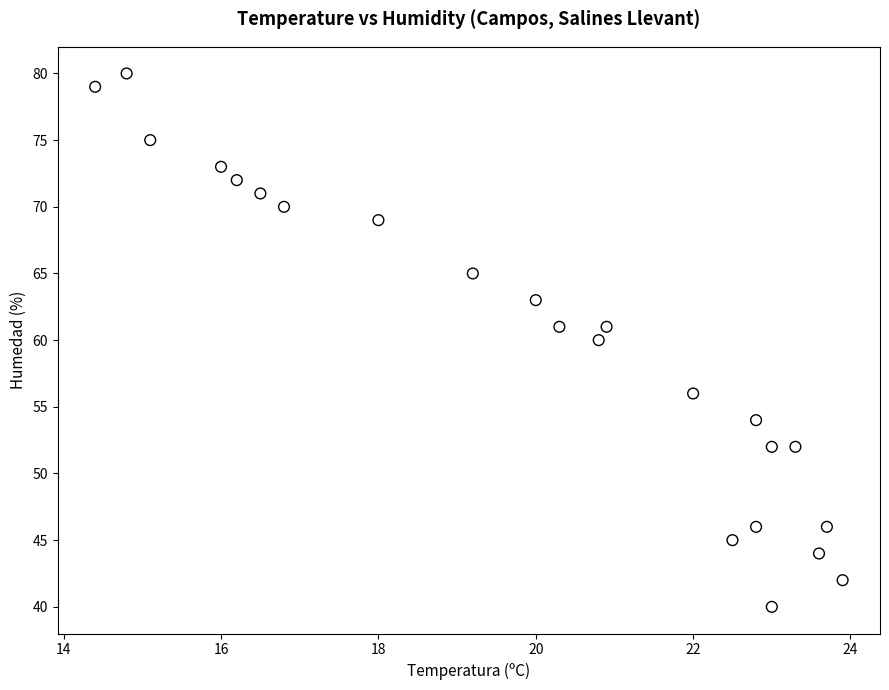

What is the range of Y values (max minus min)?

40